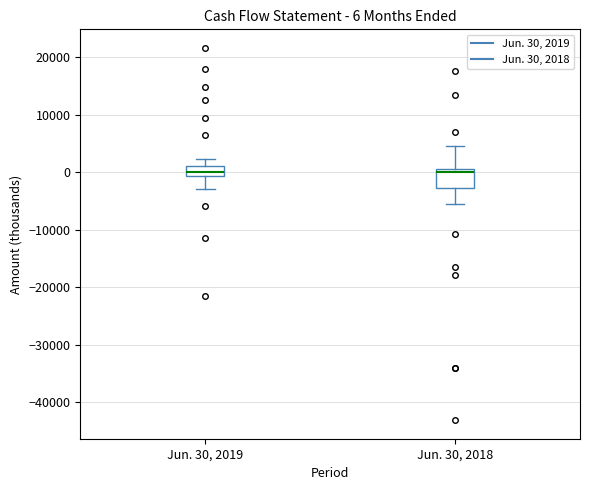

Which box is the tallest, from its lower edge to its upper edge?

Jun. 30, 2018